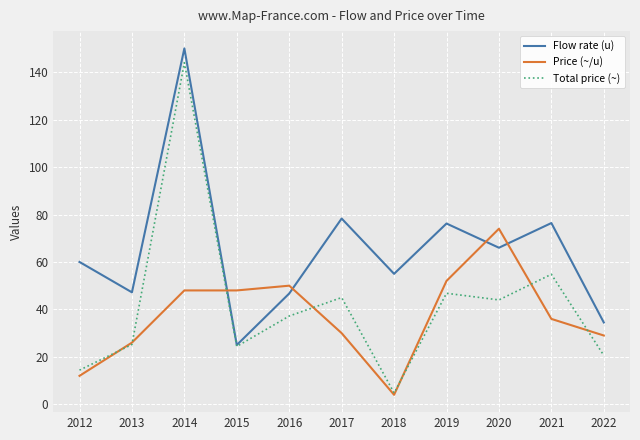

What is the spread (max minus min) of values at 2012?

48.0